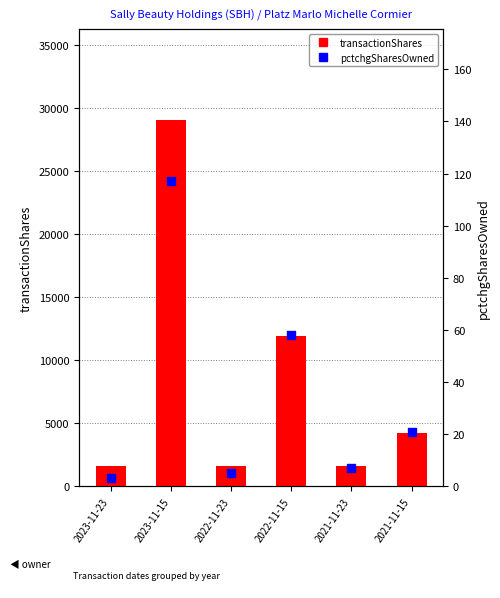

What are all the series names shown in the legend?

transactionShares, pctchgSharesOwned